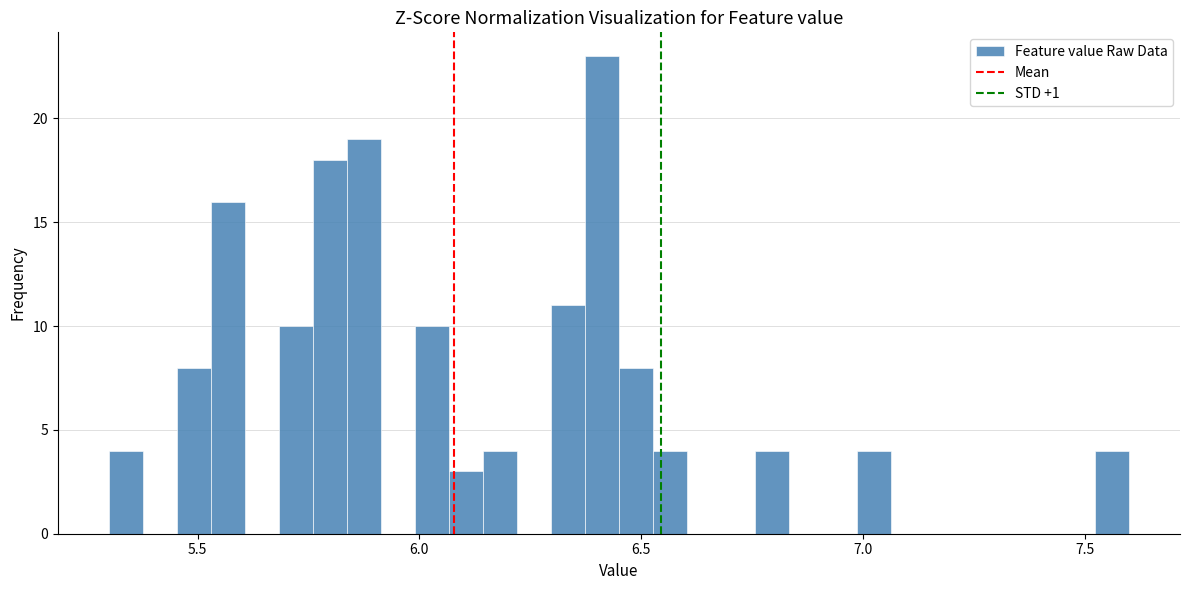

Read against the x-axis, roughly where is the centre of the tallest bar?

6.40